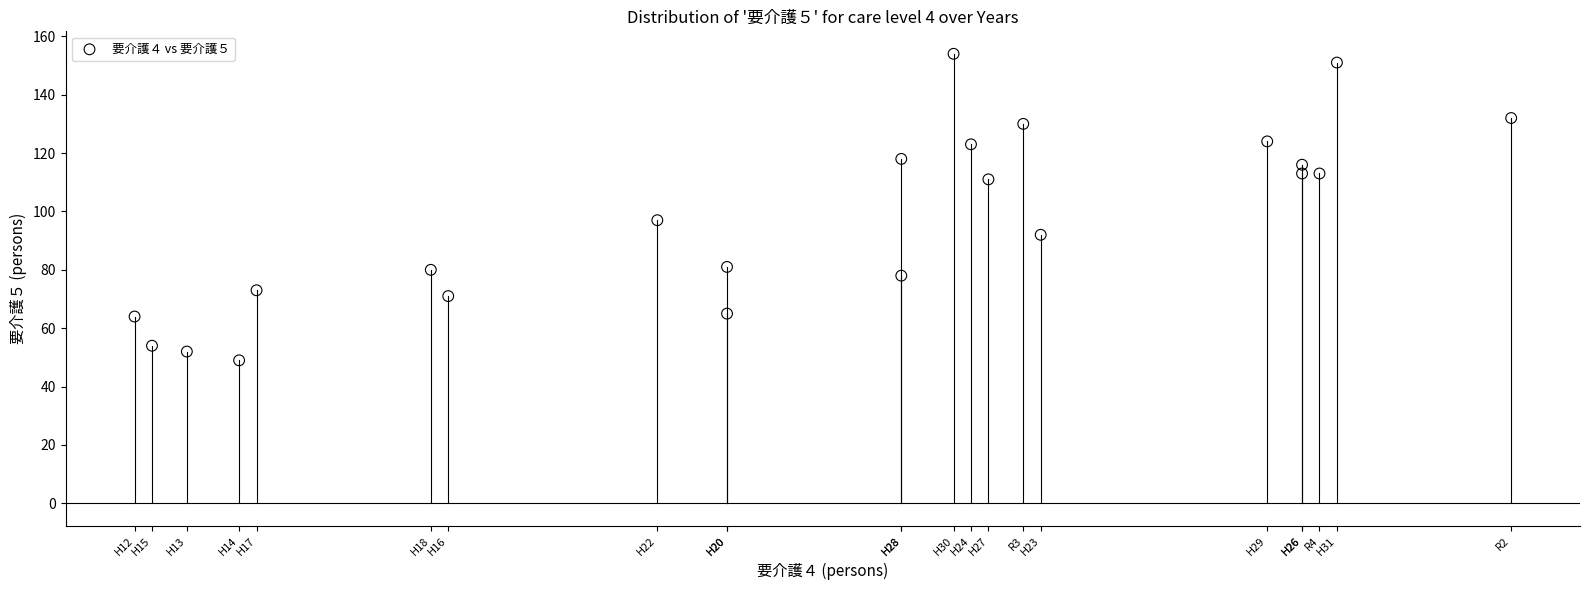

What is the range of Y values (max minus min)?

105